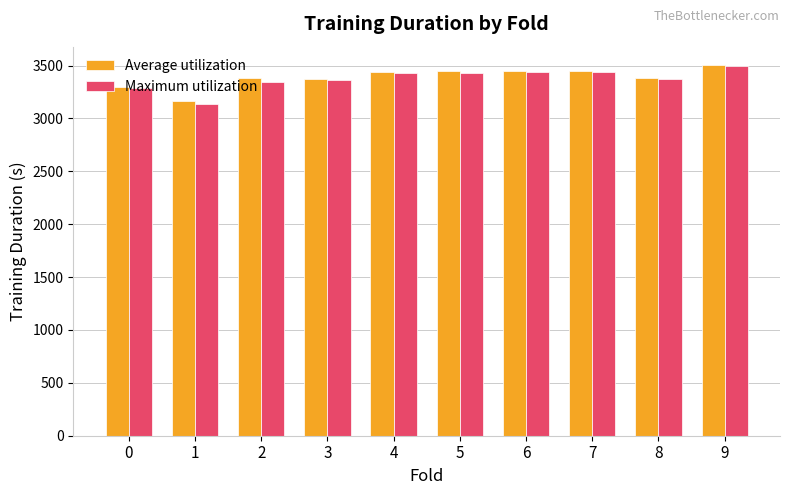

What is the smallest value displayed?

3135.5